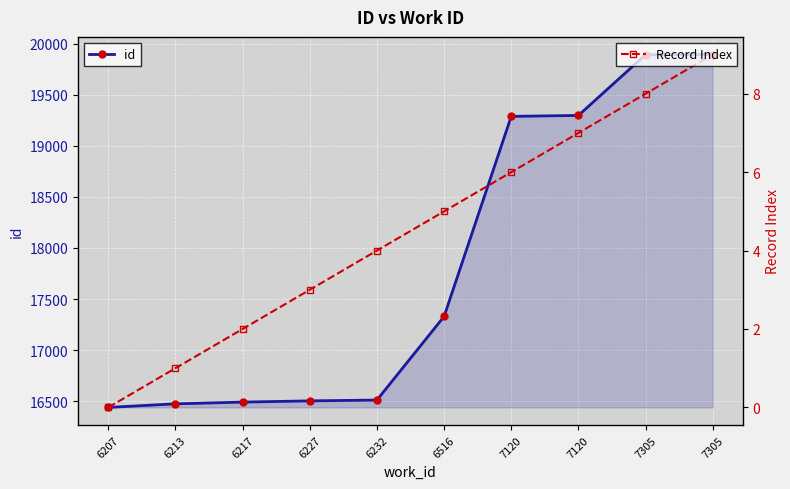

What is the difference between the maximum and second lowest values in the id series?

3418